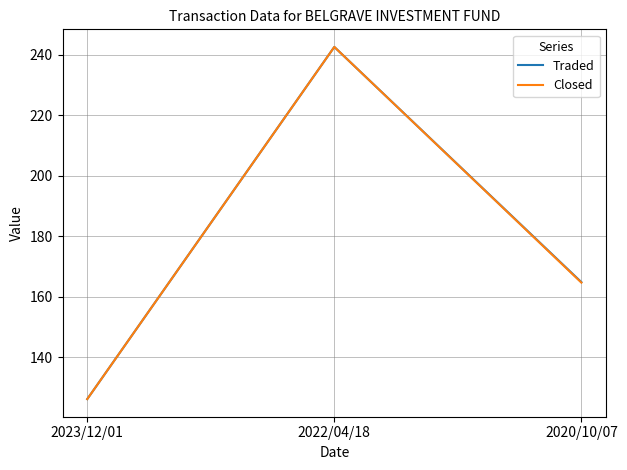

What is the difference between the second highest and minimum values in the Traded series?

38.7